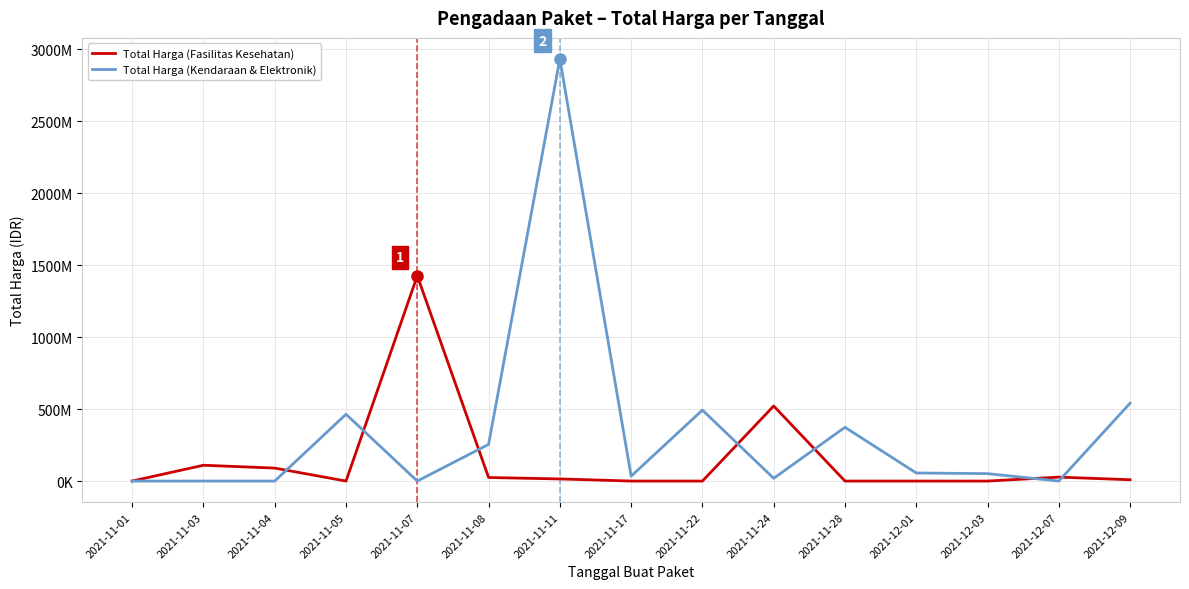

True or false: Total Harga (Kendaraan & Elektronik) has a value of 734683861 at 2021-12-09.

False